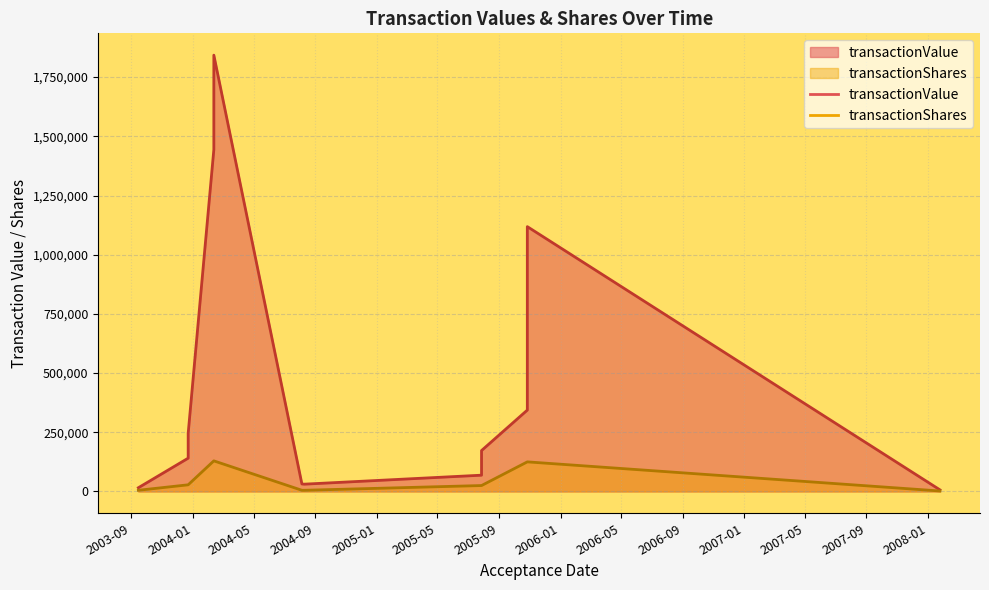

True or false: transactionShares and transactionValue intersect in this chart.

False